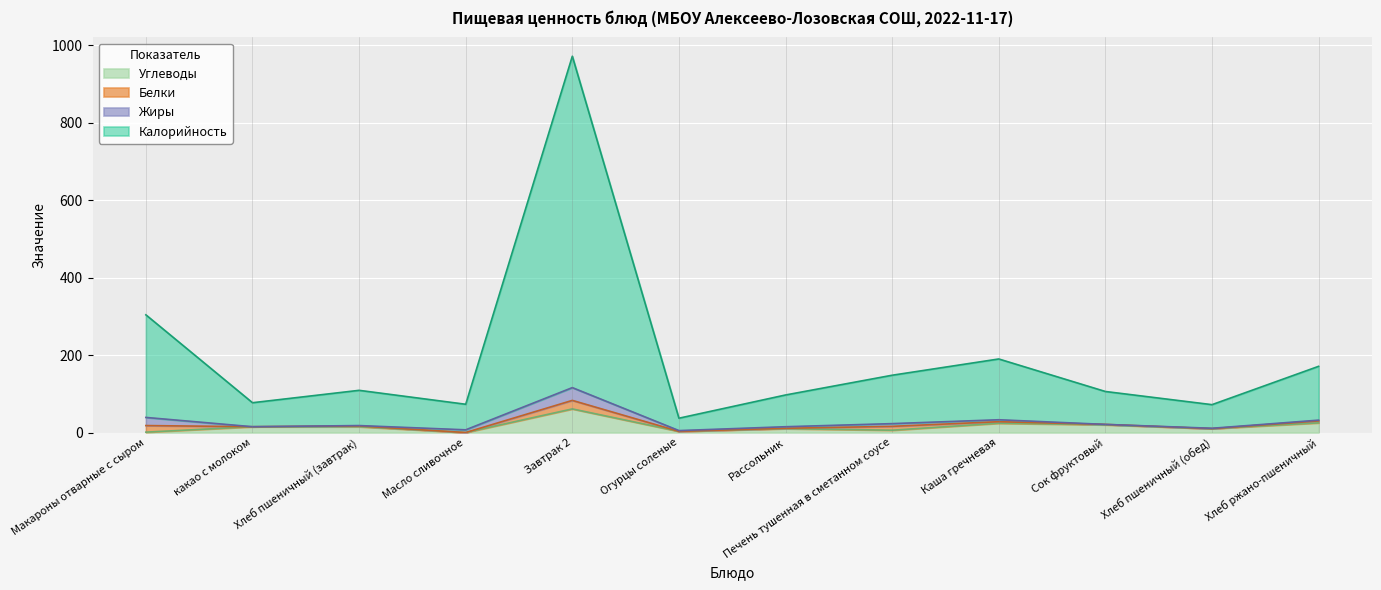

At which category is the sum across all series the highest?

Завтрак 2